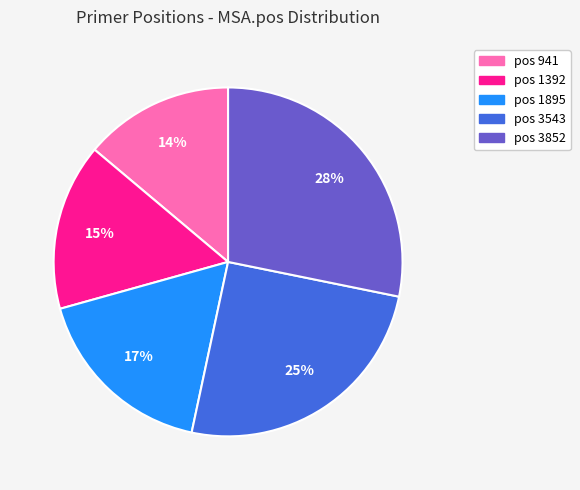

Is there any slice that represents more than half of the pie?

No